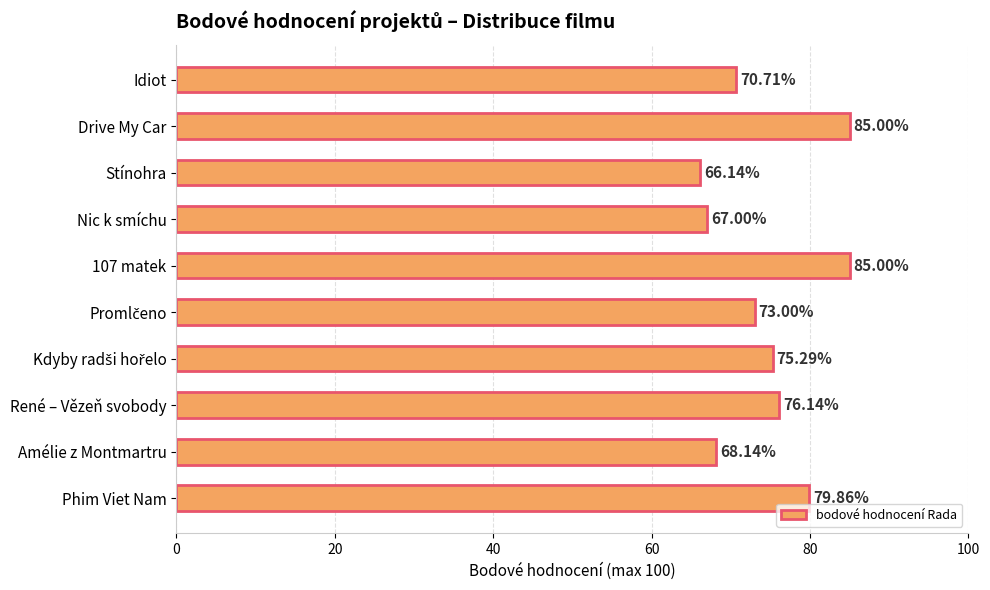

Which has a higher value, 107 matek or Nic k smíchu?

107 matek